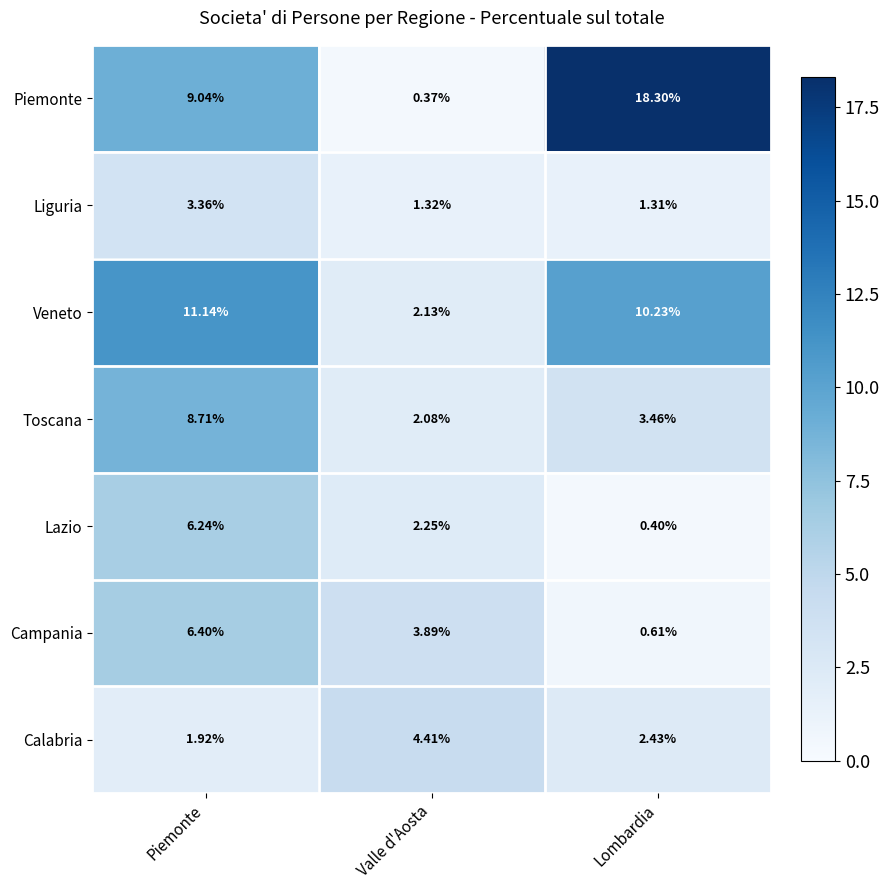

At which label does Veneto first exceed 10?

Piemonte